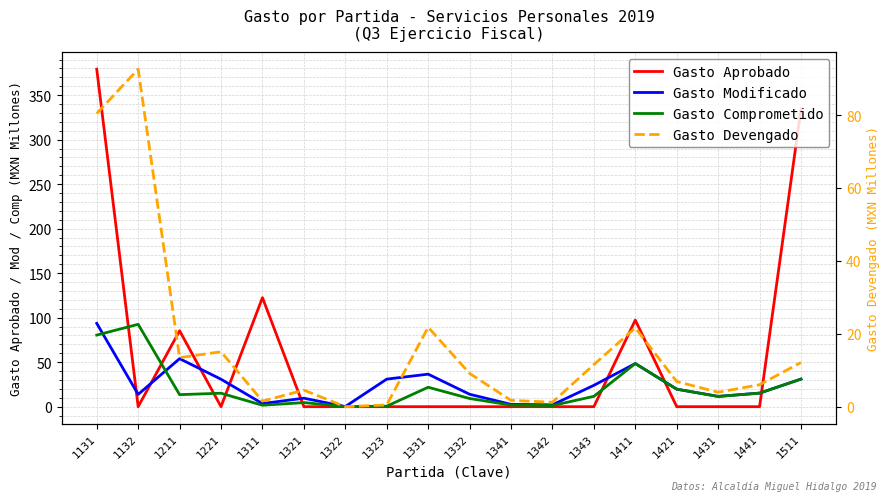

Is the value of Gasto Modificado at 1211 greater than the value of Gasto Devengado at 1511?

Yes